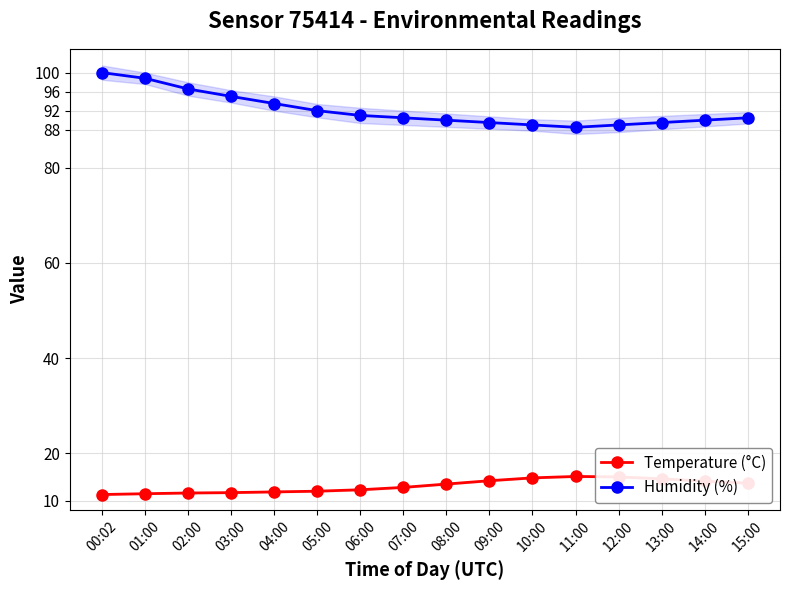

What is the total value across all series at 01:00?

110.3